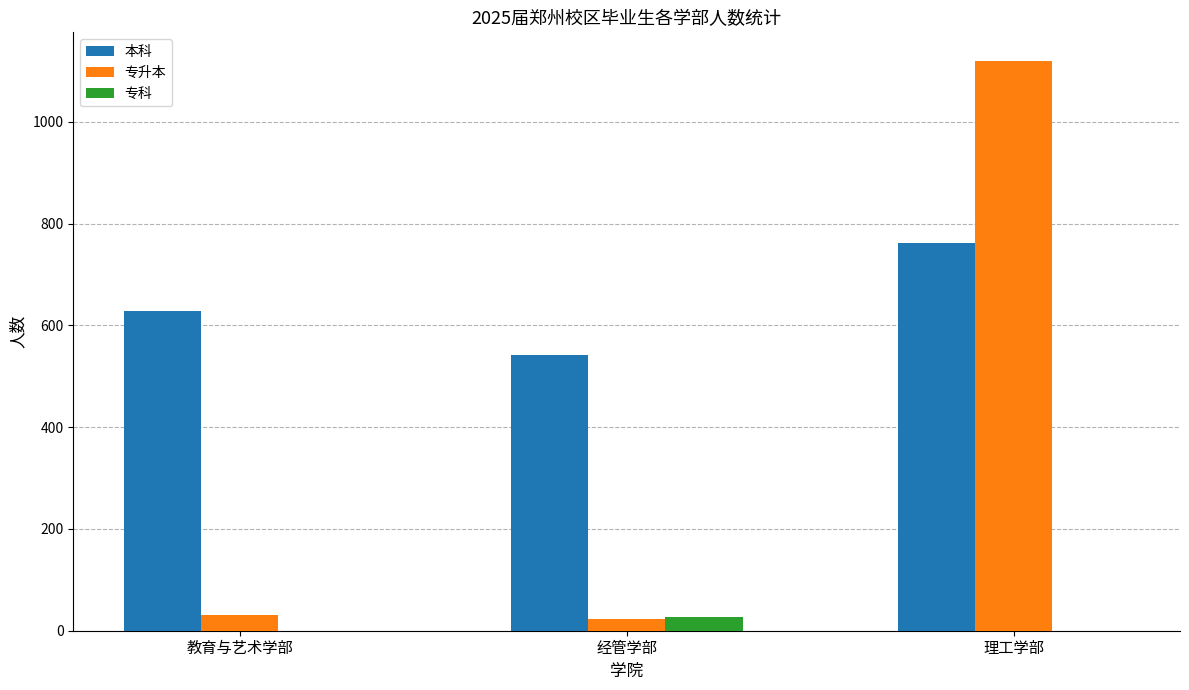

Reading left to right, list all the values displayed in this chart.

本科: 教育与艺术学部=628	经管学部=541	理工学部=762
专升本: 教育与艺术学部=30	经管学部=24	理工学部=1120
专科: 教育与艺术学部=0	经管学部=26	理工学部=0